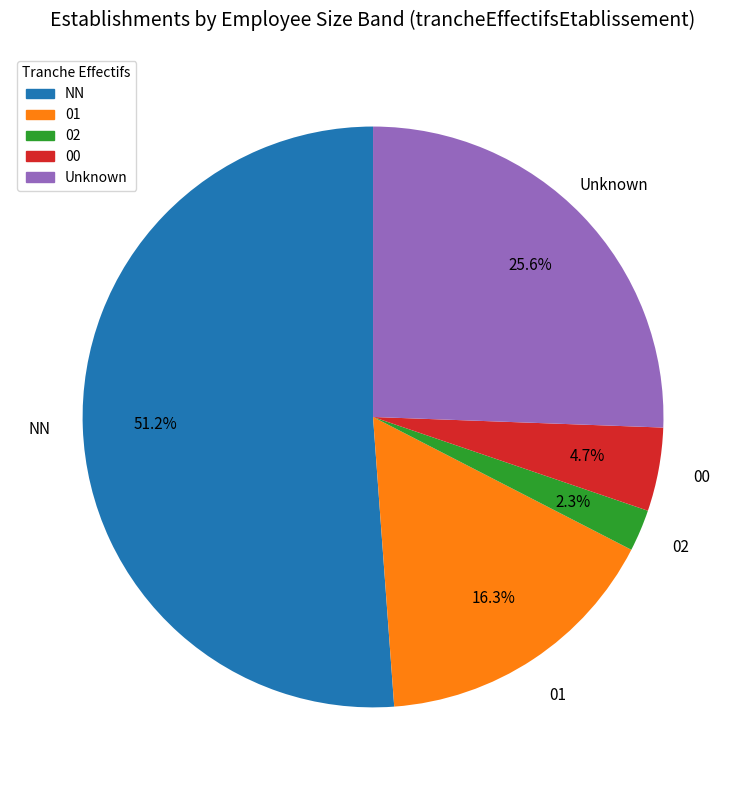

The 02 slice represents 2% of the pie. True or false?

True